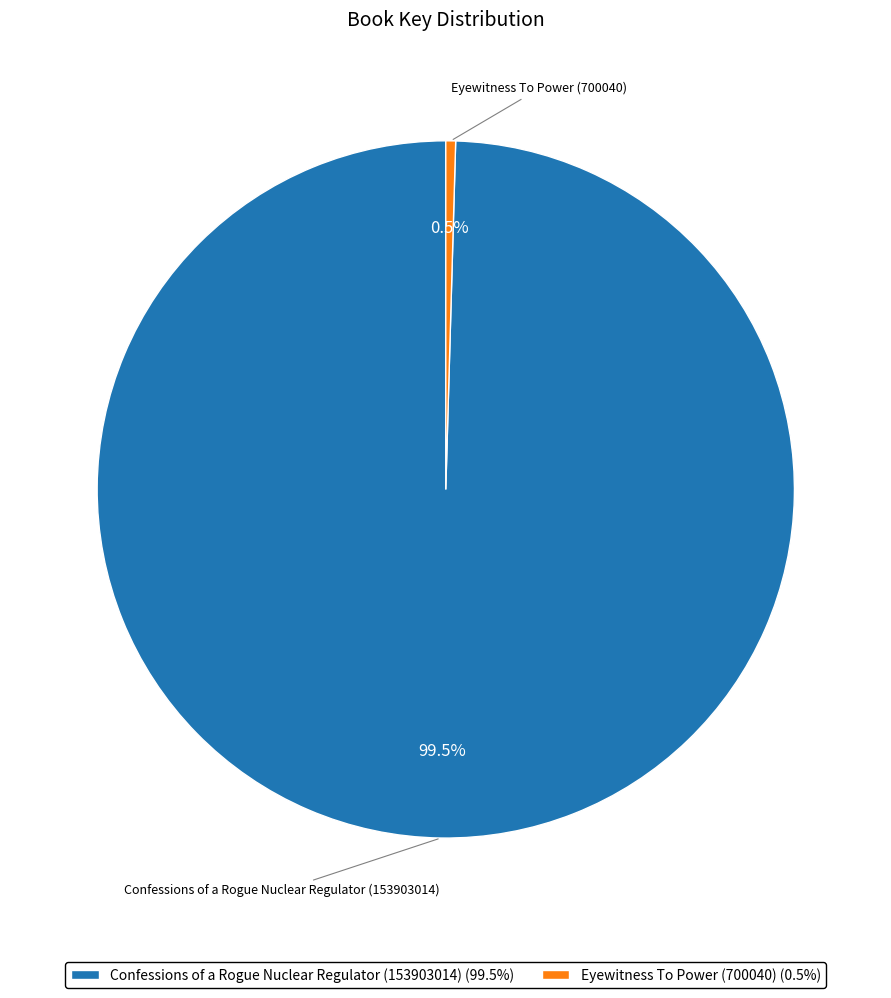

Rank the categories by value from lowest to highest.

Eyewitness To Power (700040), Confessions of a Rogue Nuclear Regulator (153903014)